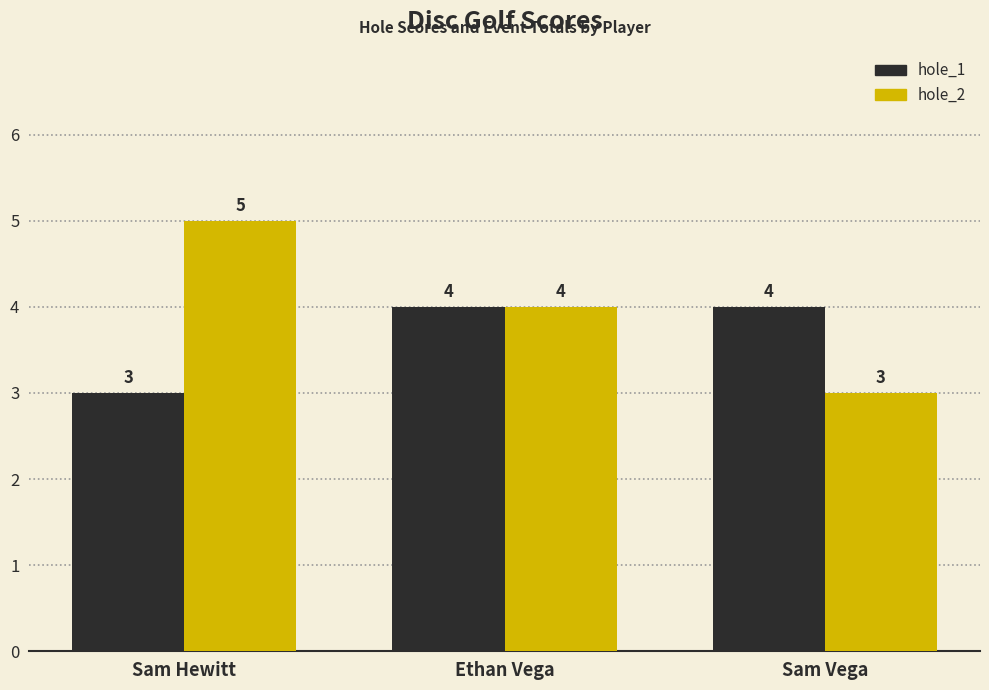

Reading left to right, extract all data points from this chart.

hole_1: Sam Hewitt=3	Ethan Vega=4	Sam Vega=4
hole_2: Sam Hewitt=5	Ethan Vega=4	Sam Vega=3